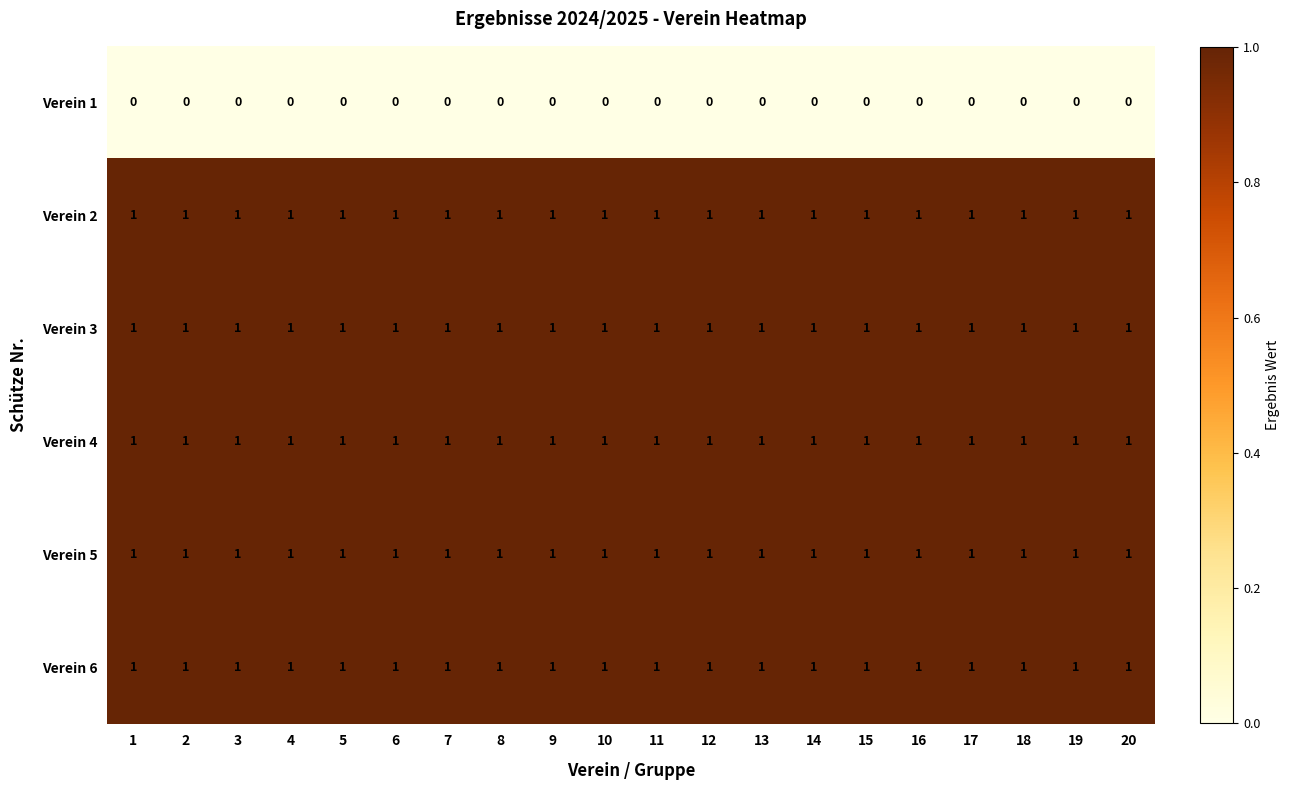

Is it true that Verein 3 equals 2 at 13?

False